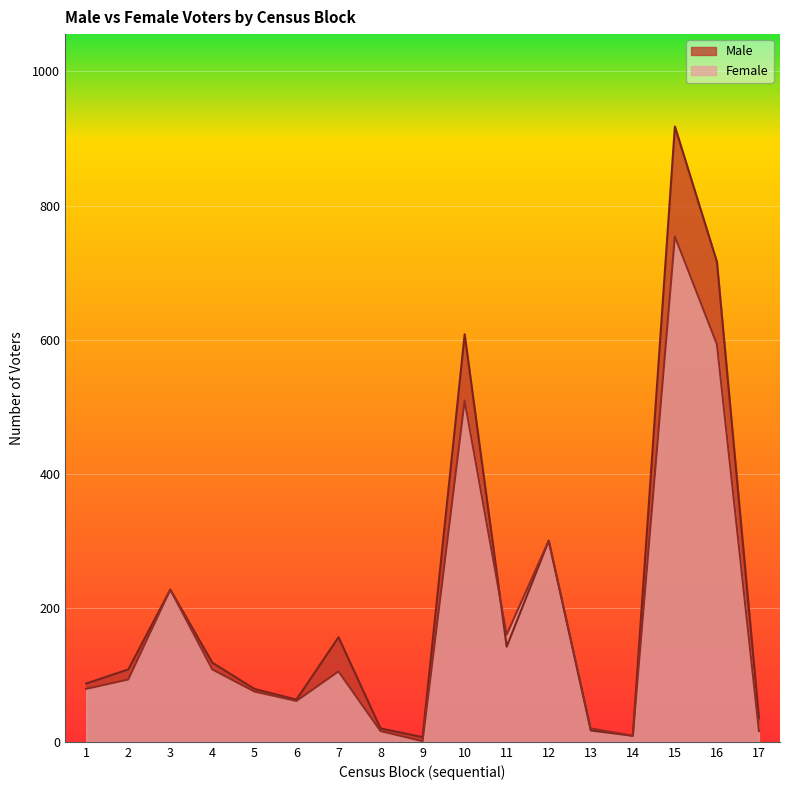

What is the approximate value of Male at 10?

608